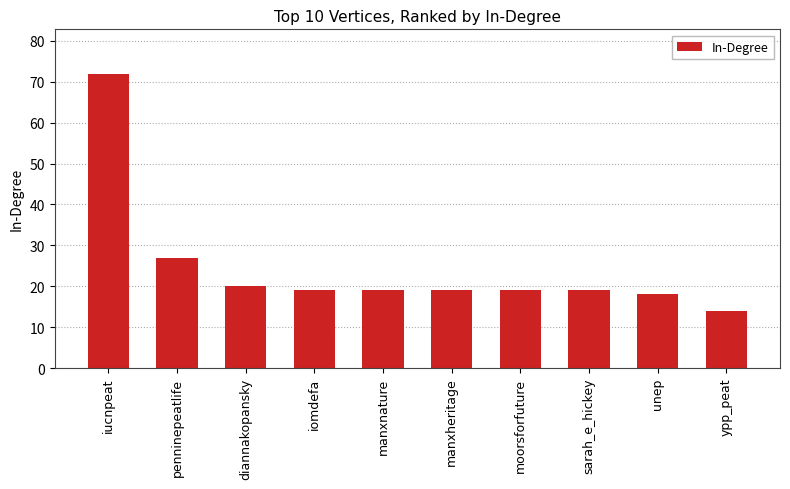

How many categories are shown in the chart?

10